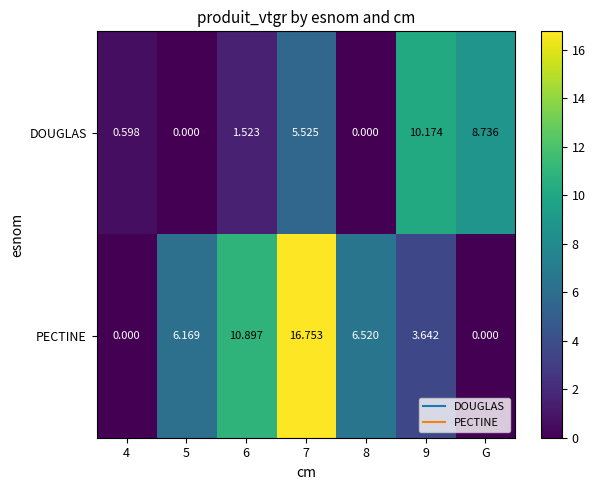

List the series in order of their overall mean, lowest first.

DOUGLAS, PECTINE